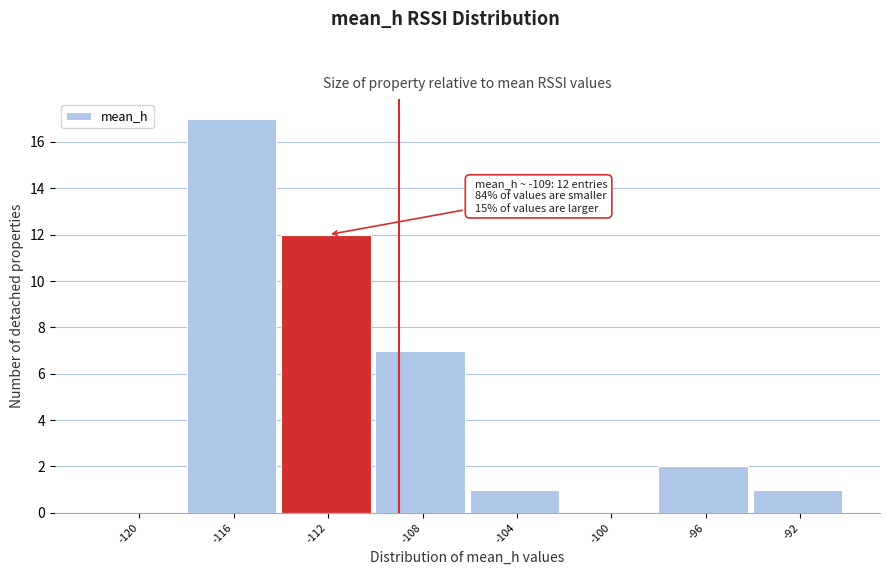

Reading left to right, list all the values displayed in this chart.

-120=0	-116=17	-112=12	-108=7	-104=1	-100=0	-96=2	-92=1